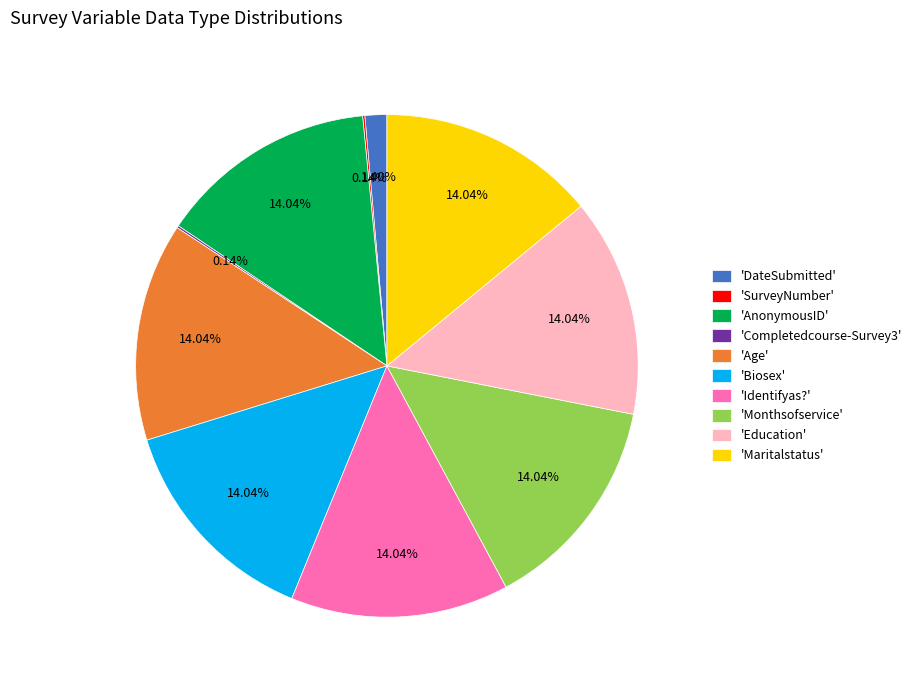

Do 'DateSubmitted' and 'Biosex' together represent more than half of the pie?

No